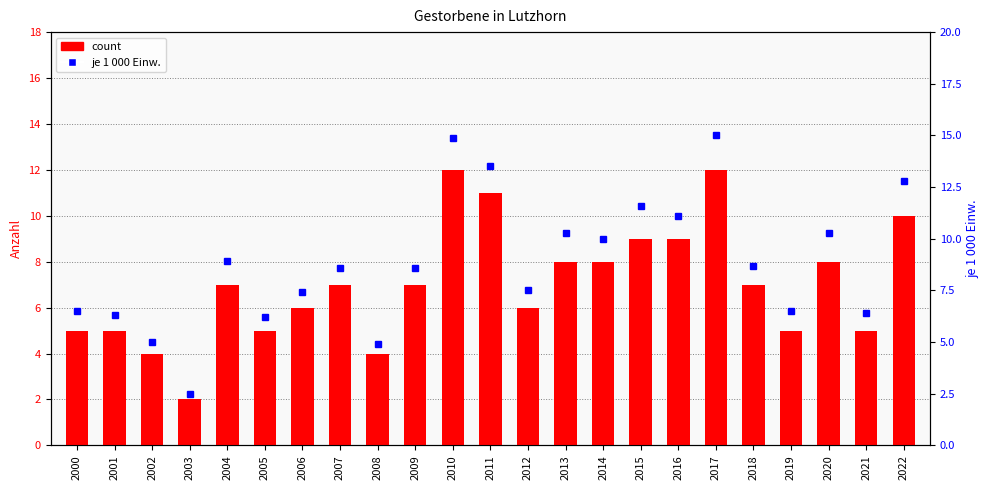

Does the chart contain stacked bars?

No